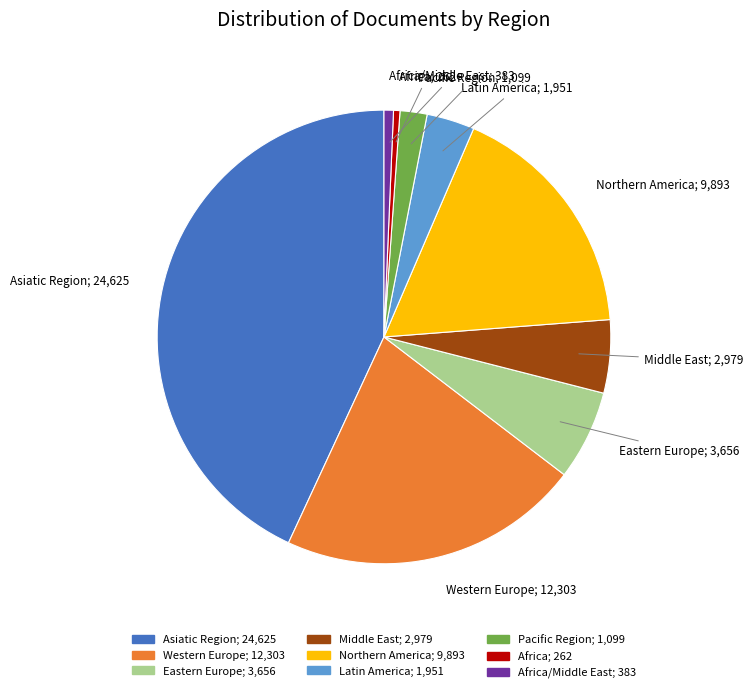

Count the number of slices in the pie.

9